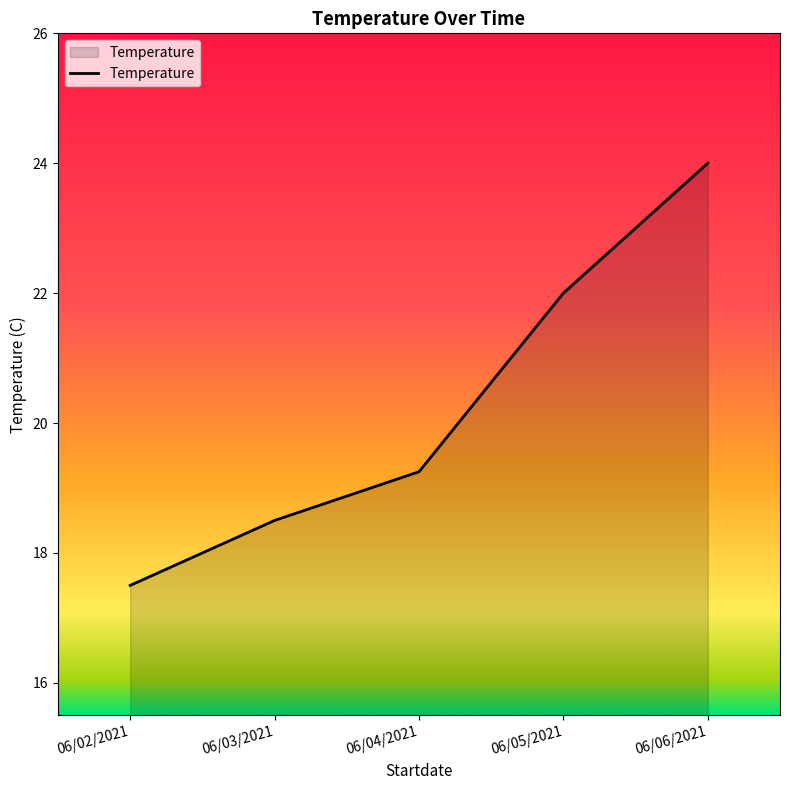

Where is the data nearest to the value 20?

06/04/2021